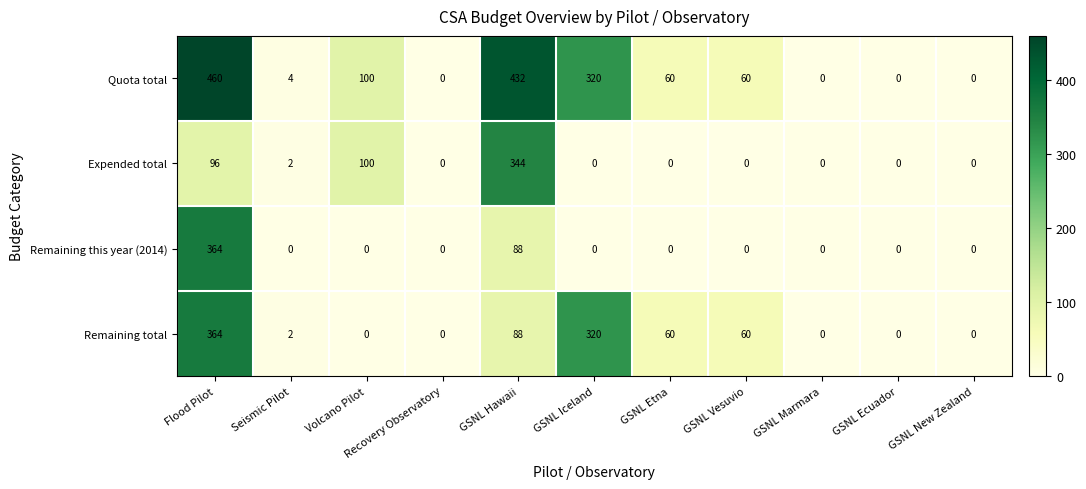

The Quota total series shows 0 at GSNL Marmara. True or false?

True